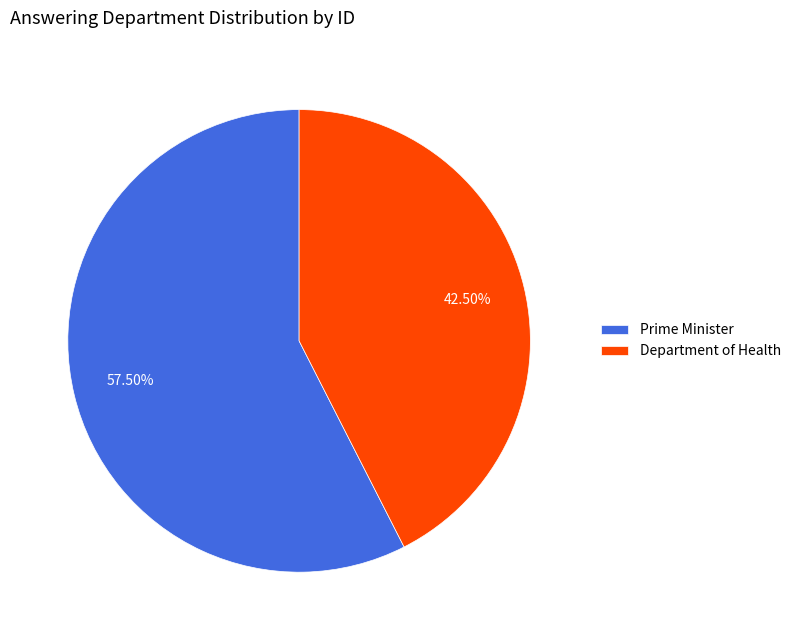

Which category has the biggest portion of the pie?

Prime Minister